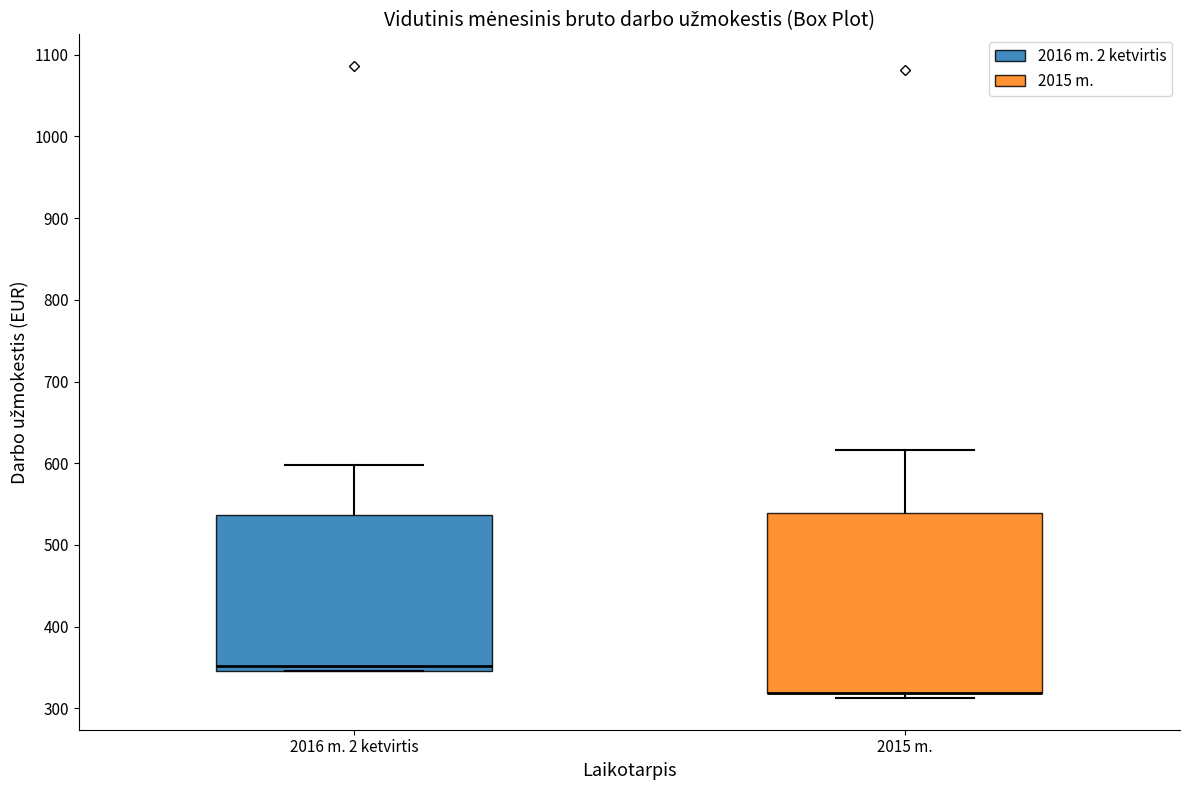

Comparing the boxes themselves (not the whiskers), which one is the tallest?

2015 m.